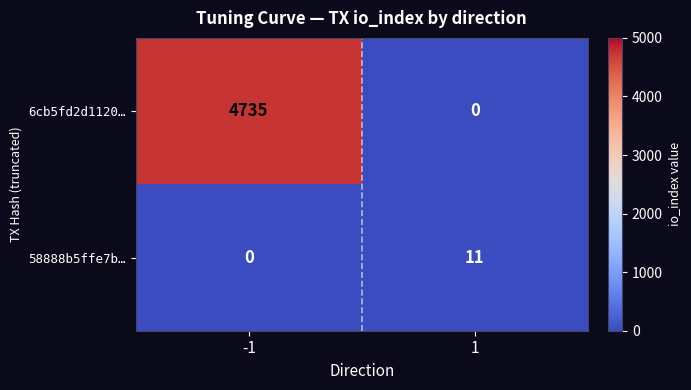

List the series in order of their peak value, lowest first.

58888b5ffe7b…, 6cb5fd2d1120…